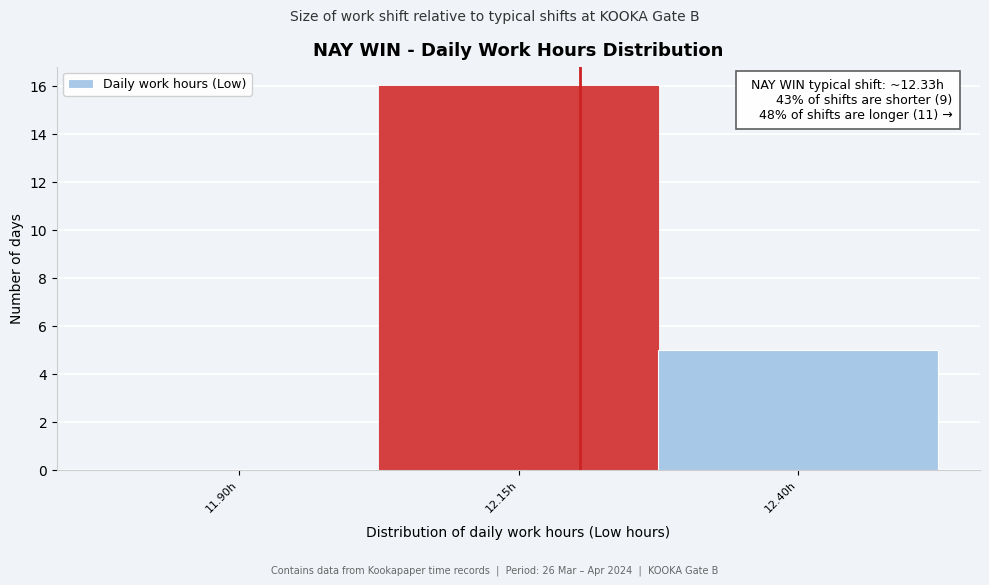

Reading left to right, list all the values displayed in this chart.

11.90h=0	12.15h=16	12.40h=5